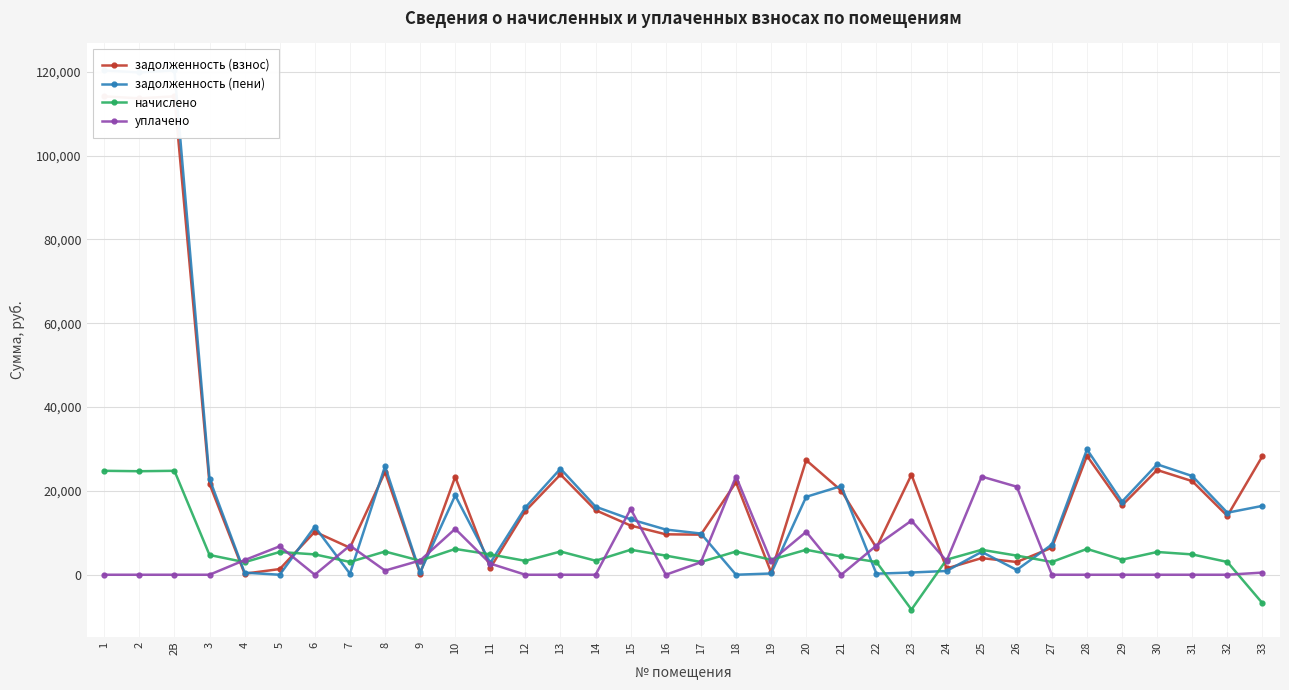

Which label corresponds to the largest value in the chart?

1